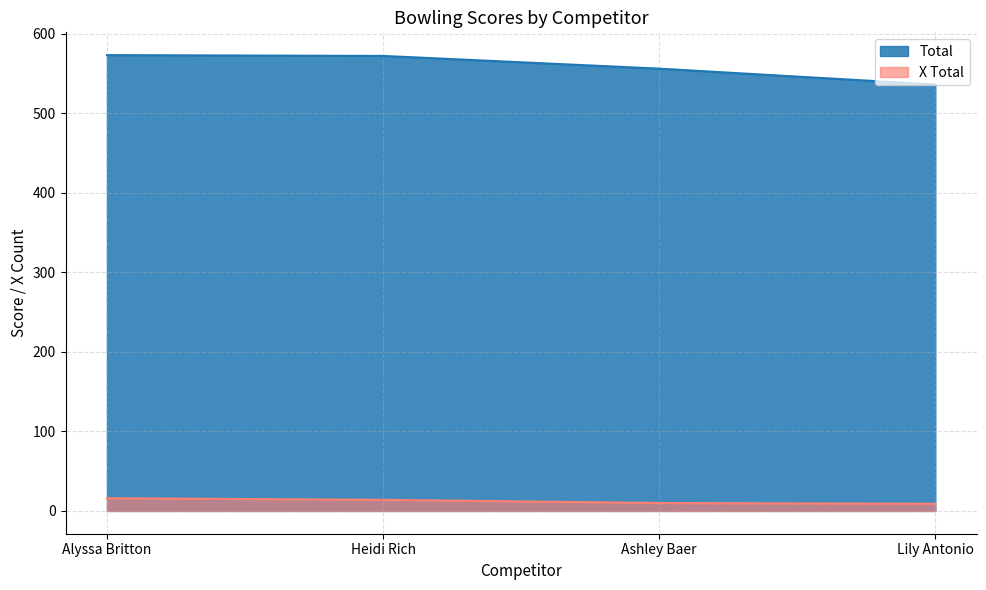

At how many categories does at least one series exceed 237?

4